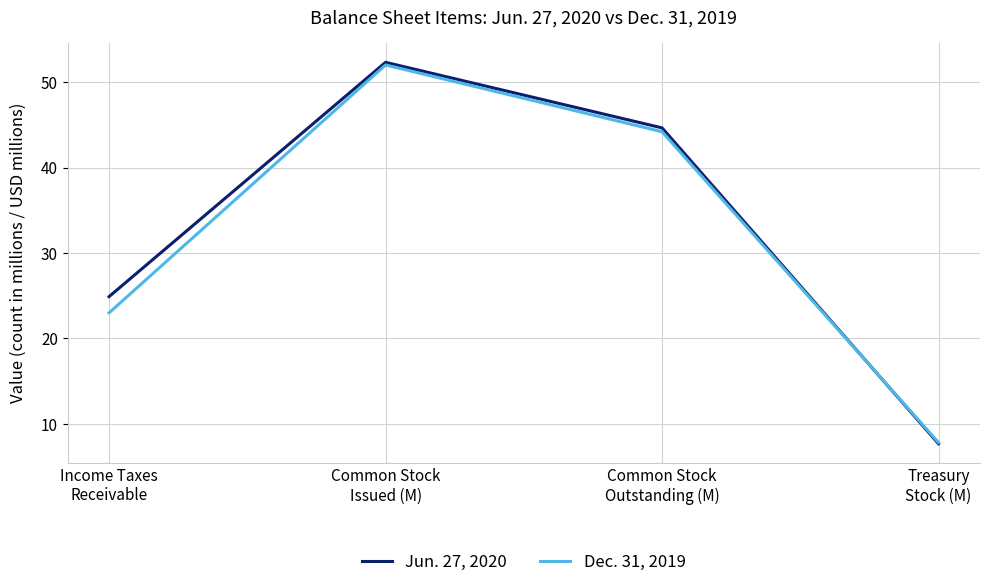

What is the sum of all Jun. 27, 2020 values?

129.6